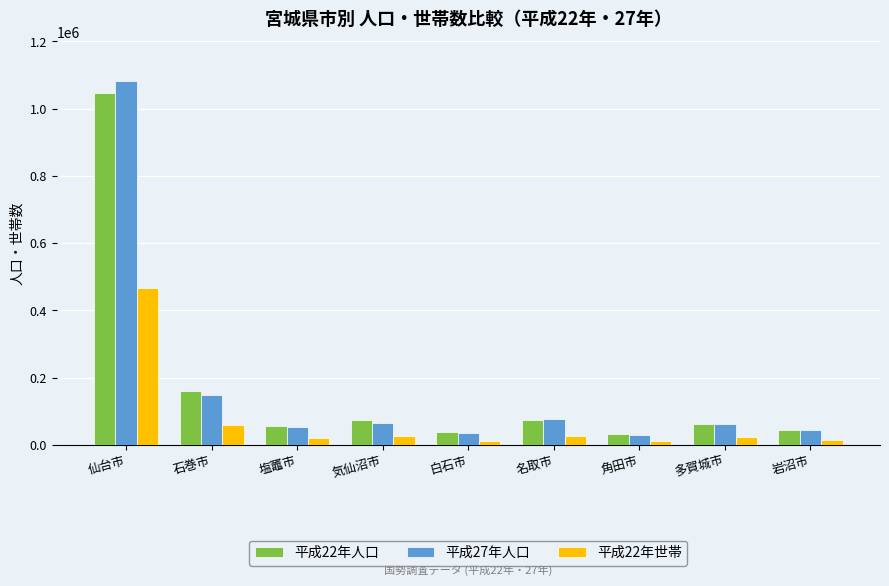

What is the value of the 平成22年人口 bar at the 7th from the left?

31336